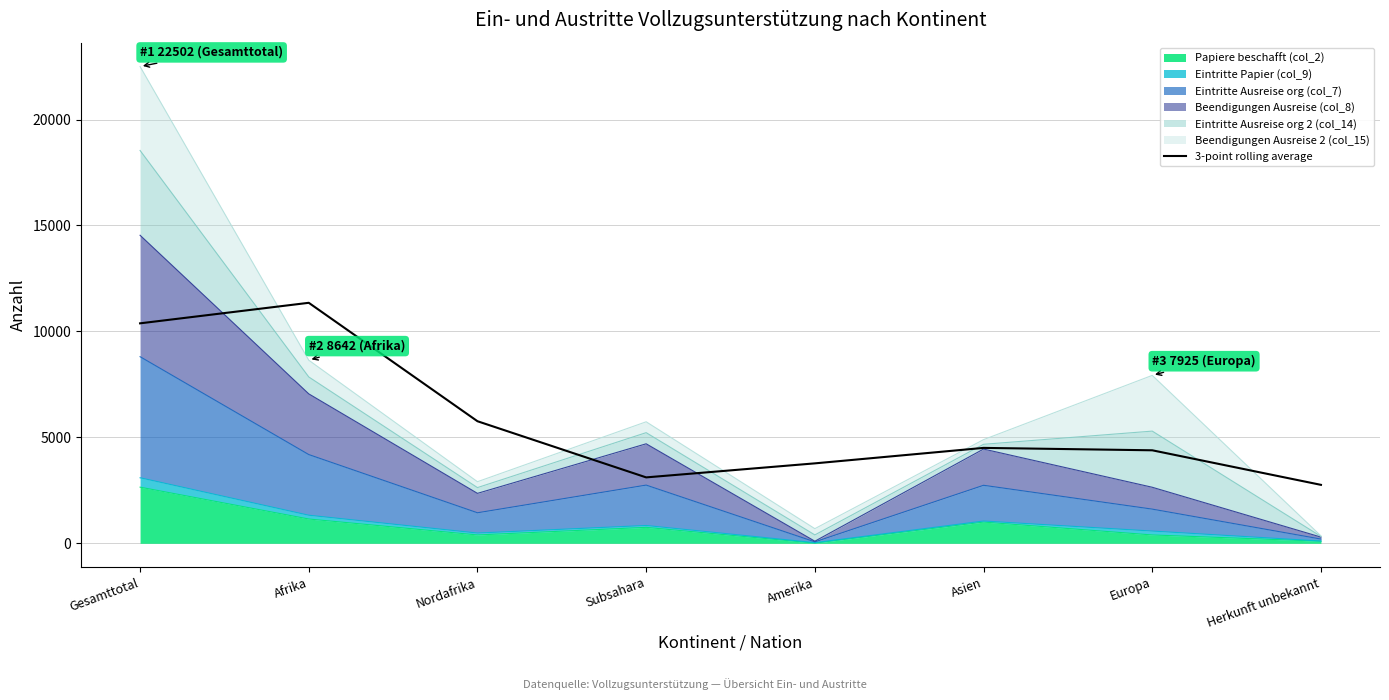

What is the approximate value at Herkunft unbekannt?

2758.7